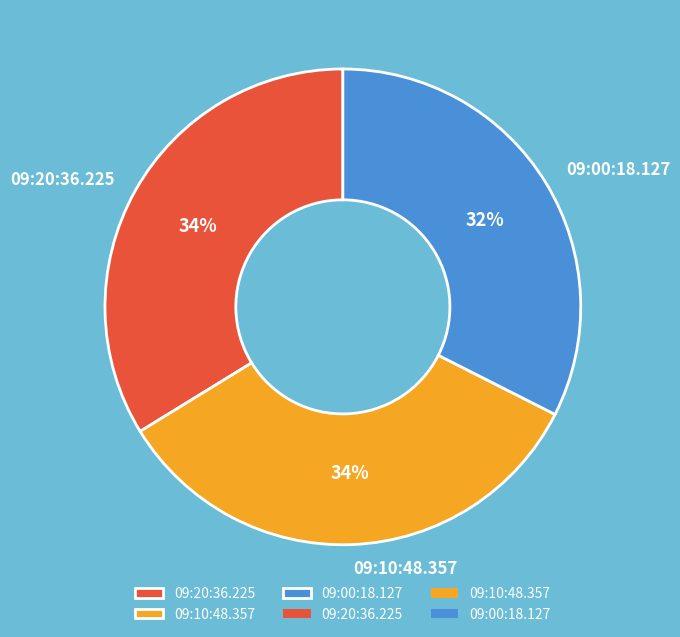

How many slices are in this pie chart?

3